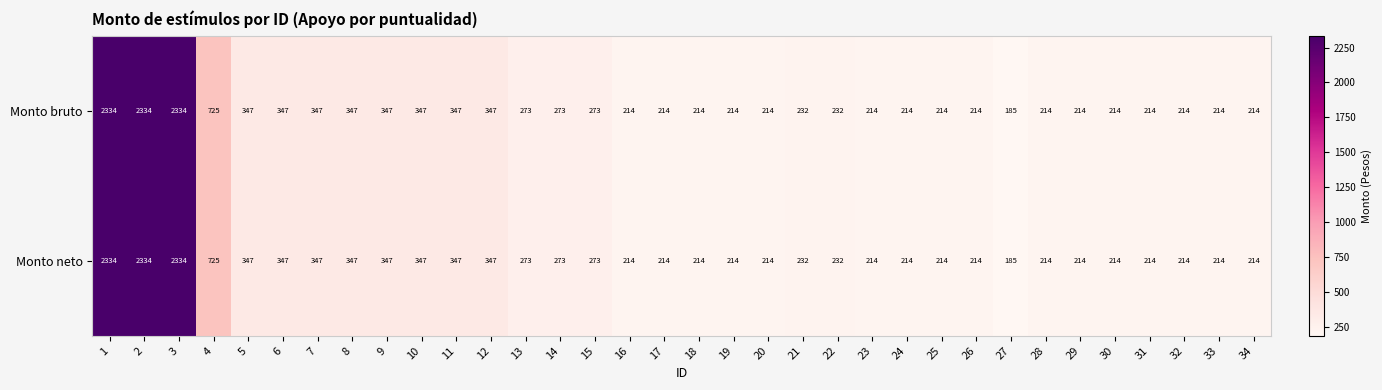

What is the smallest value displayed?

185